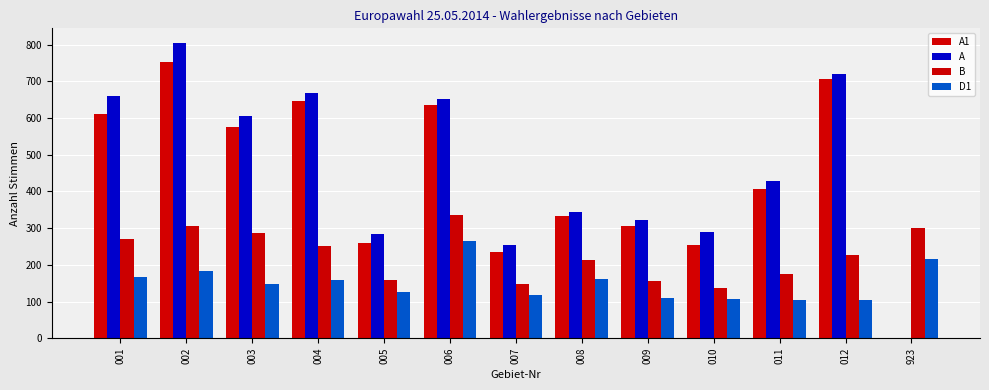

Reading left to right, what are all the values shown in this chart?

A1: 001=610	002=753	003=576	004=646	005=259	006=635	007=235	008=333	009=306	010=255	011=406	012=705	923=0
A: 001=660	002=804	003=605	004=669	005=285	006=653	007=253	008=344	009=323	010=290	011=429	012=721	923=0
B: 001=271	002=305	003=288	004=252	005=159	006=335	007=149	008=214	009=155	010=137	011=174	012=228	923=301
D1: 001=168	002=182	003=147	004=158	005=127	006=264	007=117	008=162	009=109	010=107	011=103	012=103	923=215